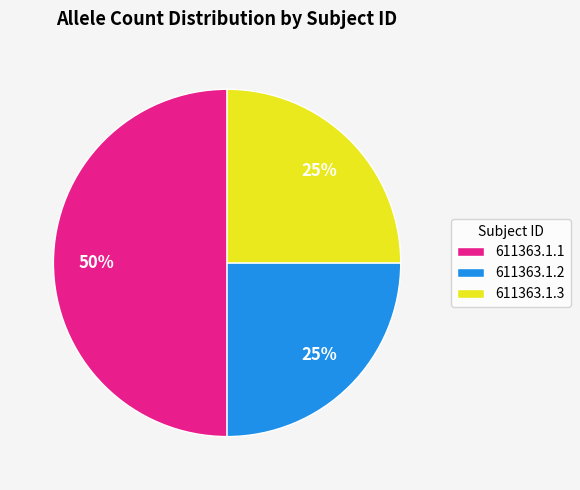

Do 611363.1.3 and 611363.1.1 together represent more than half of the pie?

Yes